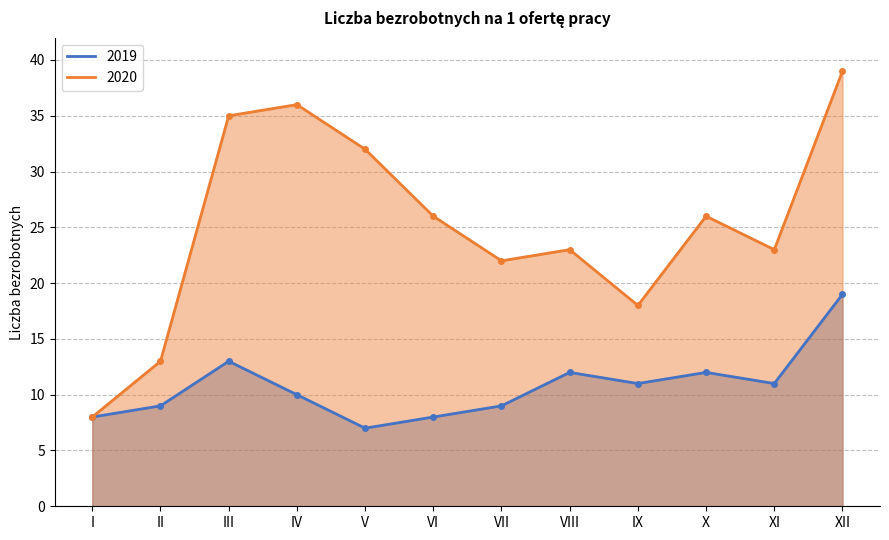

Reading left to right, what are all the values shown in this chart?

2019: I=8	II=9	III=13	IV=10	V=7	VI=8	VII=9	VIII=12	IX=11	X=12	XI=11	XII=19
2020: I=8	II=13	III=35	IV=36	V=32	VI=26	VII=22	VIII=23	IX=18	X=26	XI=23	XII=39